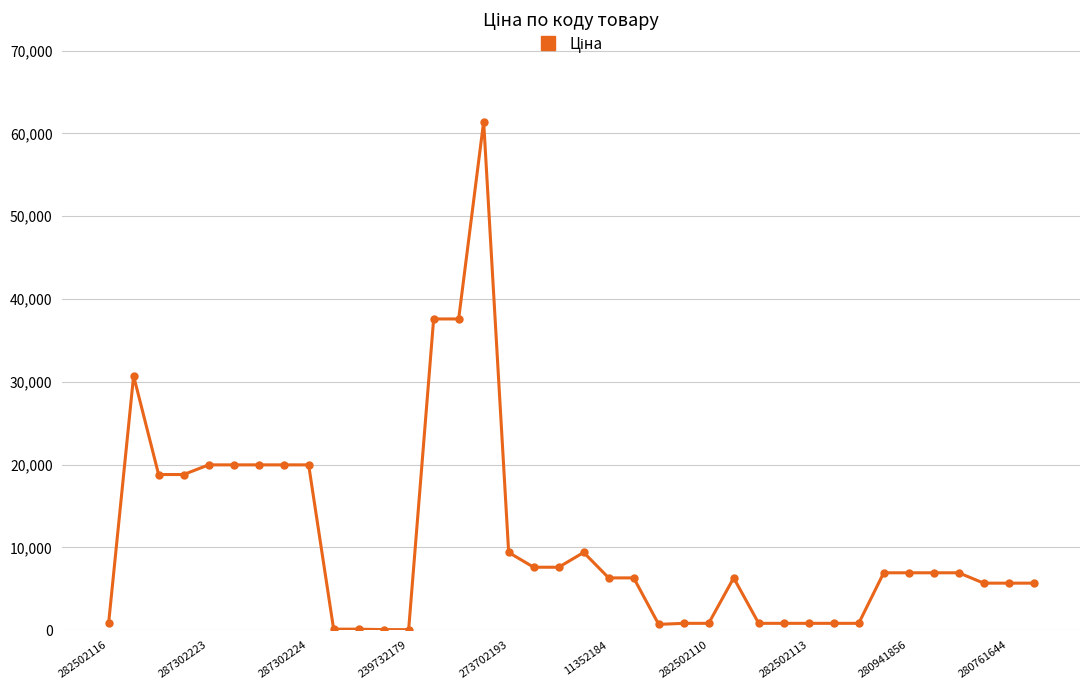

What is the sum of all values?

409948.9